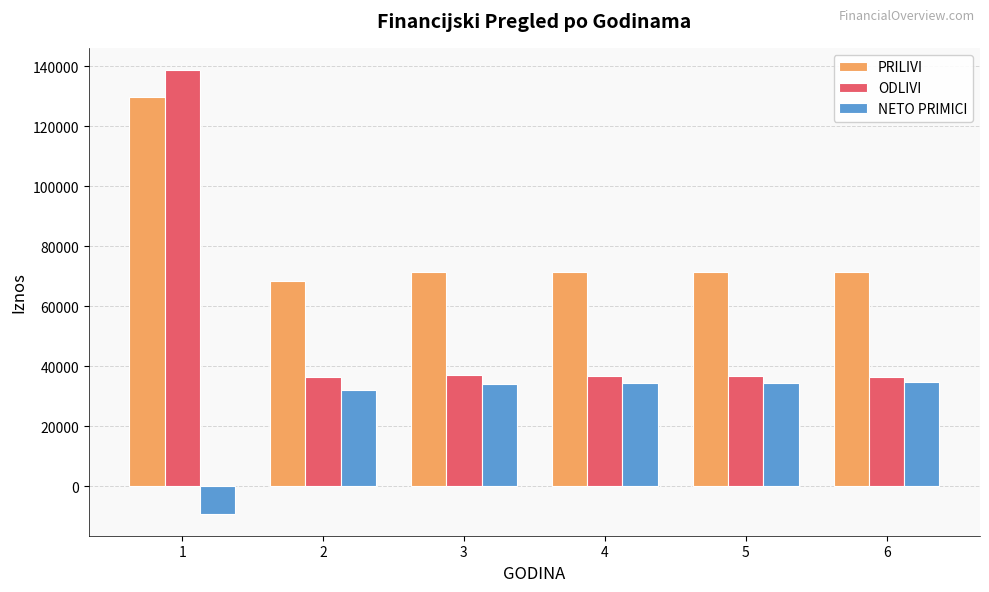

Are the bars grouped side by side (vs. stacked)?

Yes